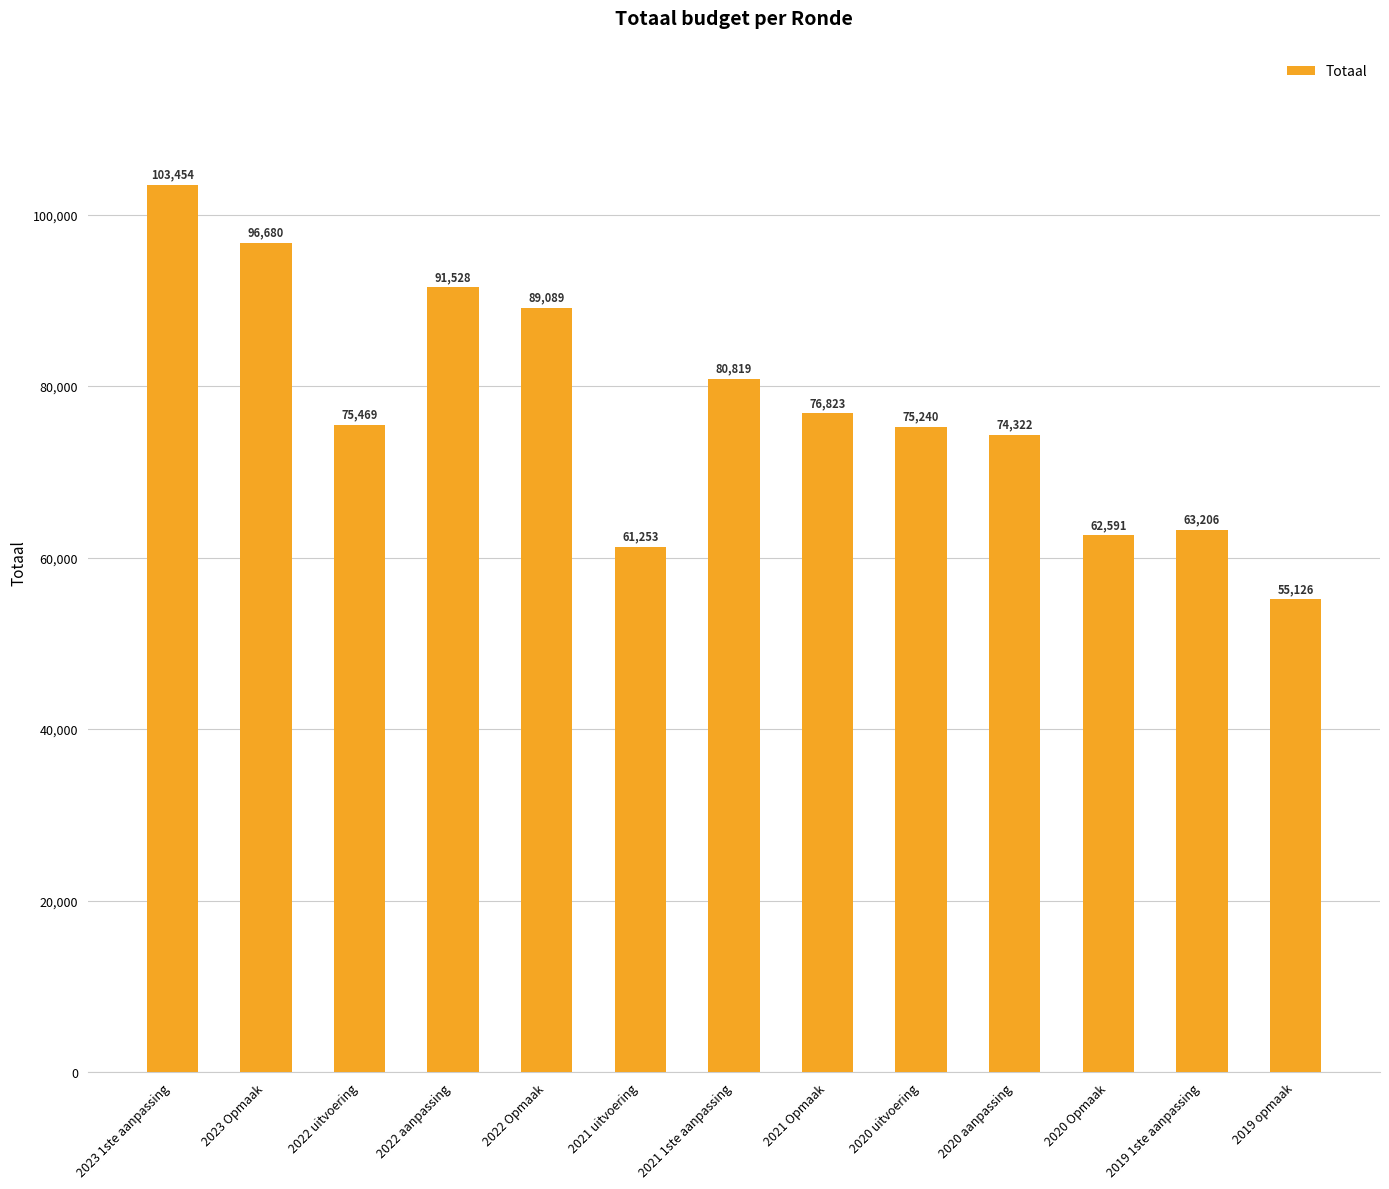

Read the value at 2021 uitvoering, to the nearest 10.

61250